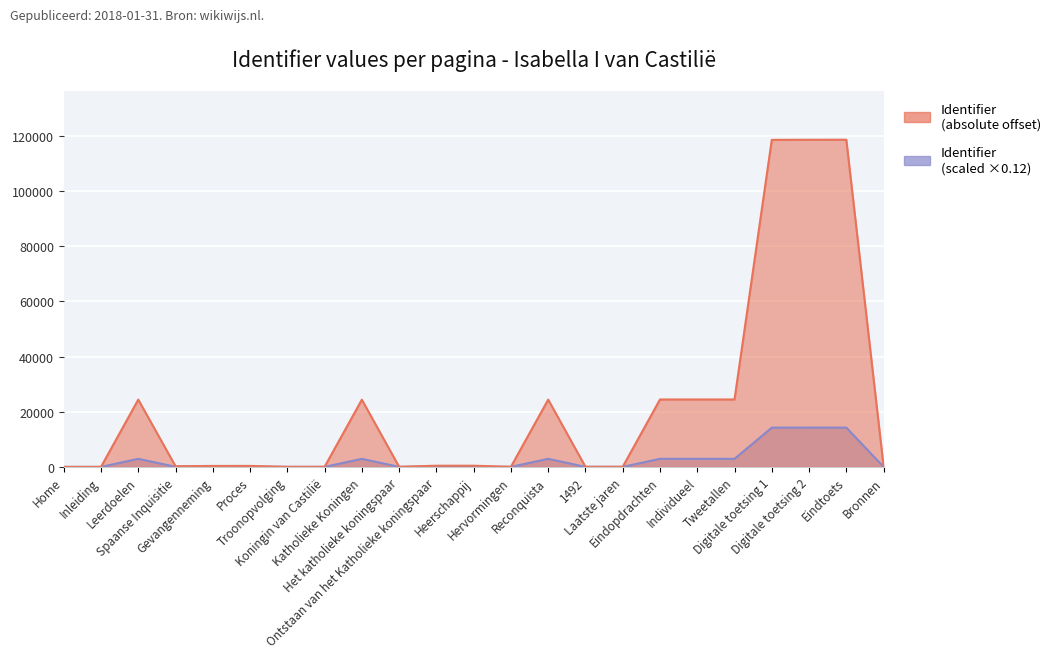

What is the sum of all Identifier (scaled) values?

504710.0